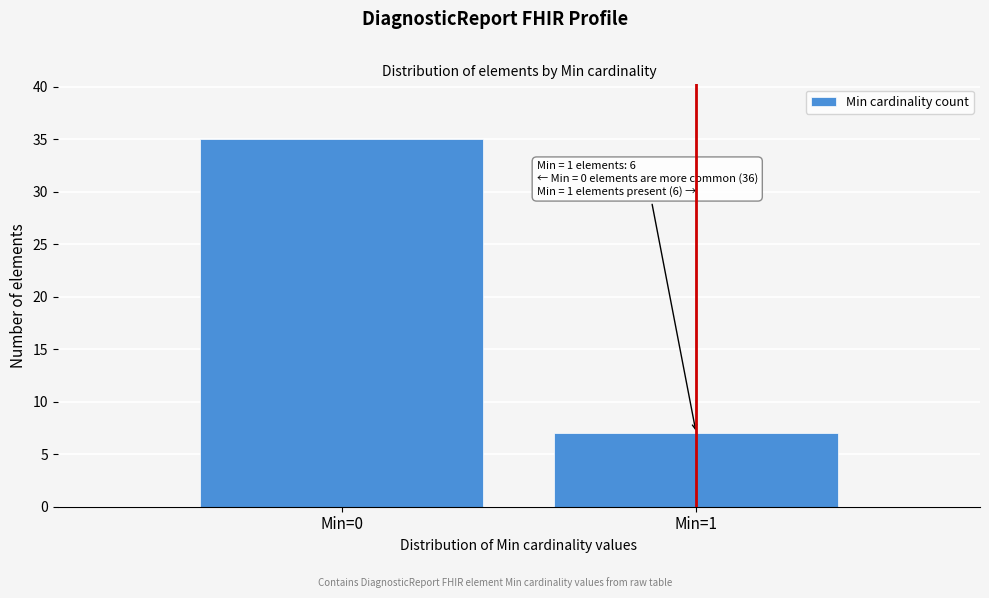

Reading right to left, what are all the values shown in this chart?

7	35